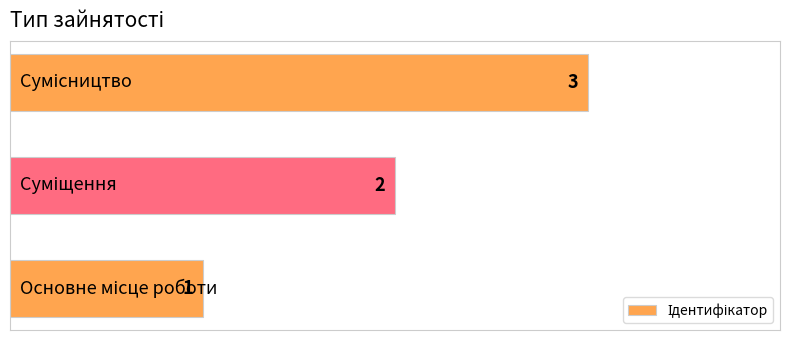

What is the sum of all values?

6